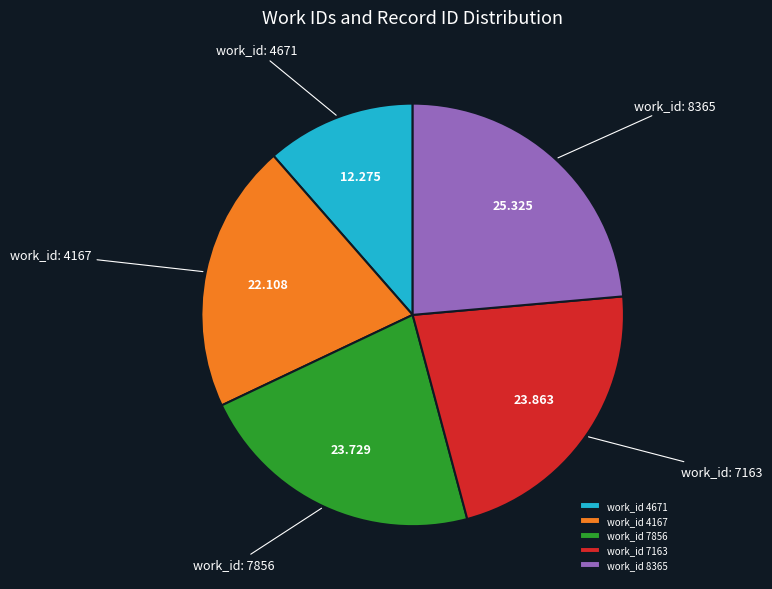

Does work_id 4167 represent more than half of the total?

No